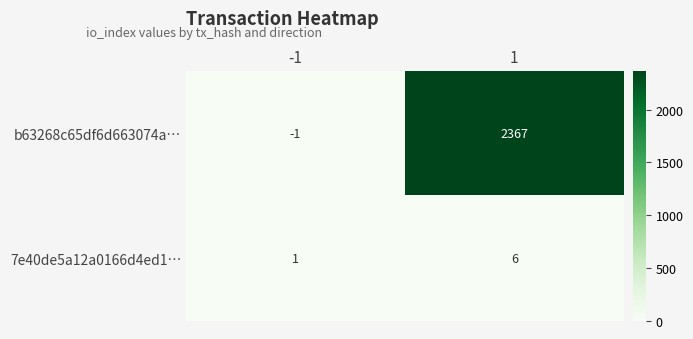

What is the difference between the b63268c65df6d663074a… values at 1 and -1?

2368